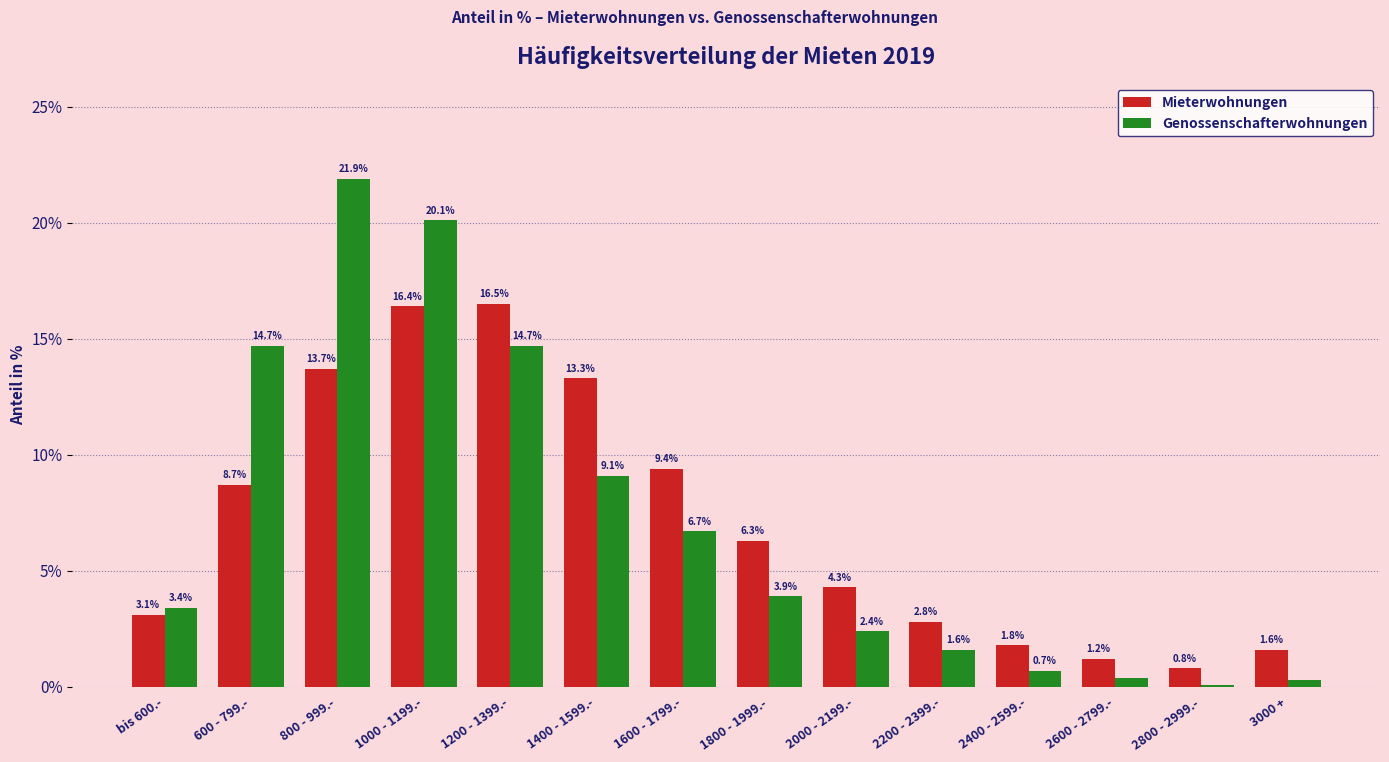

What is the greatest value displayed?

21.9